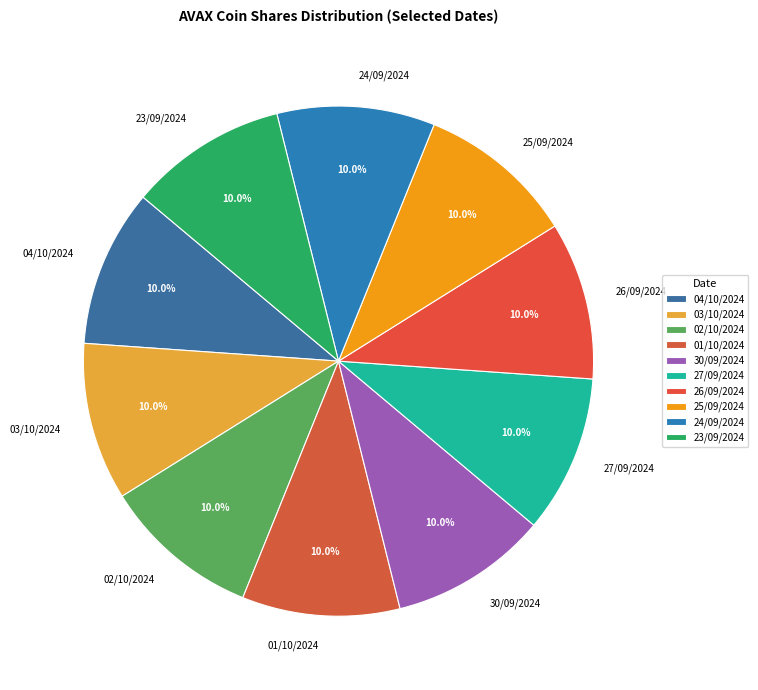

What is the total percentage of 30/09/2024 and 01/10/2024?

20.0%